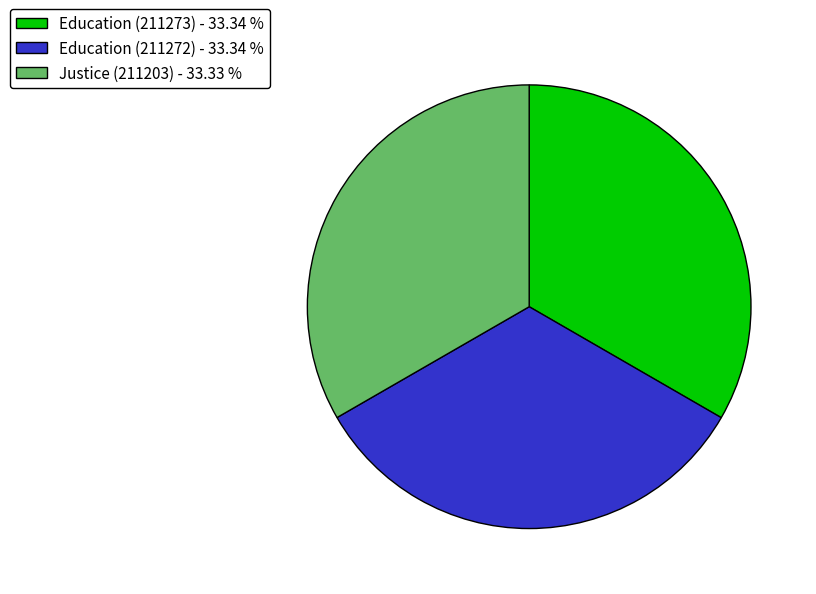

The Justice (211203) slice represents 33% of the pie. True or false?

True